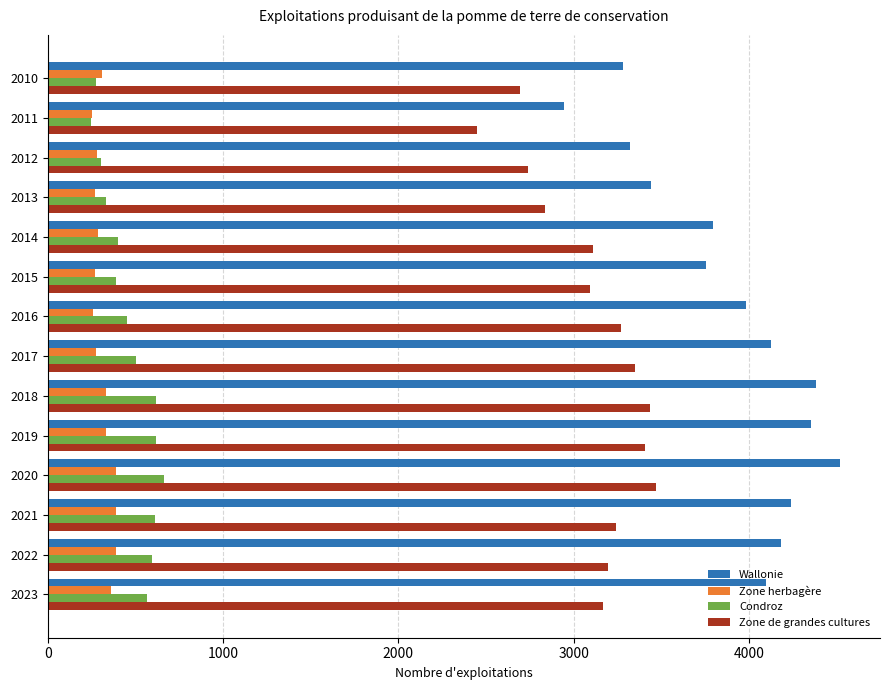

Which series has the largest total across all categories?

Wallonie